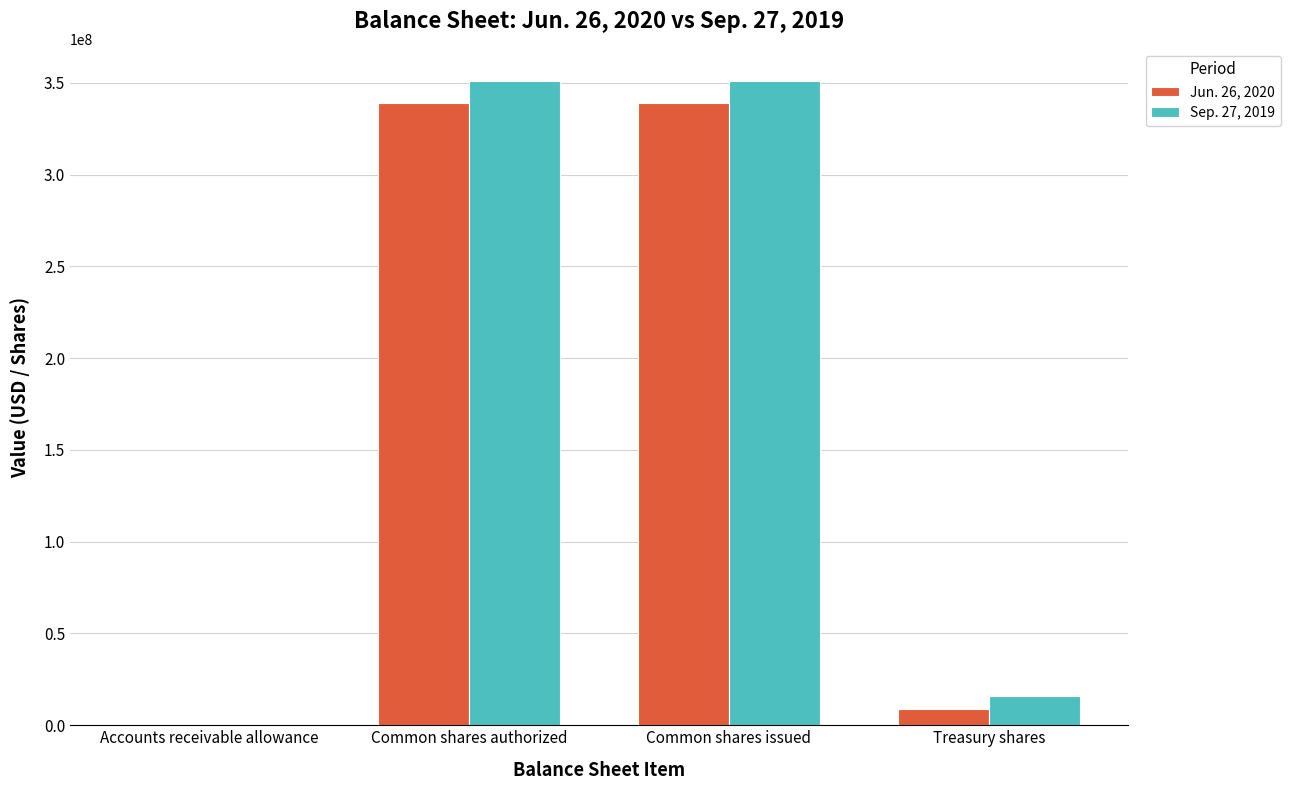

How many groups of bars are there?

4